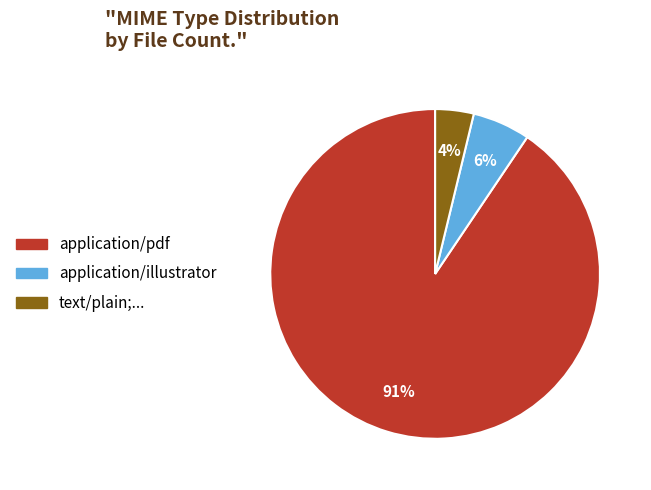

Rank the categories by value from lowest to highest.

text/plain;..., application/illustrator, application/pdf